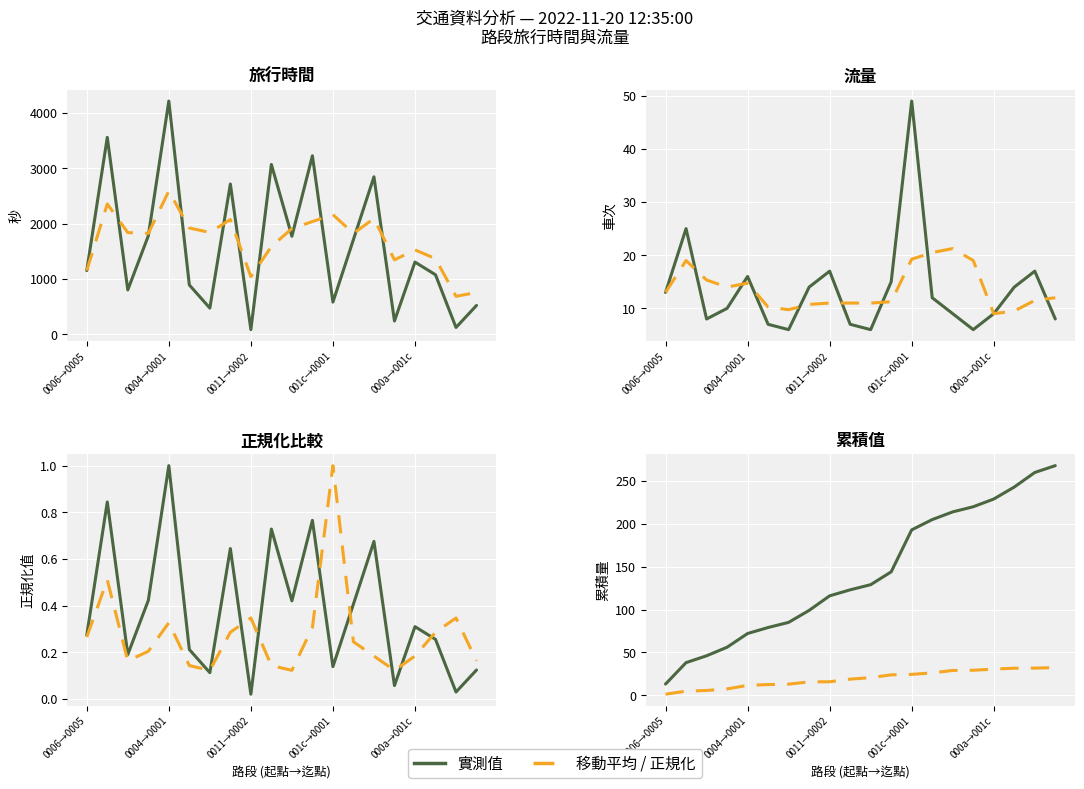

How many interior local peaks does the 流量 series have?

5